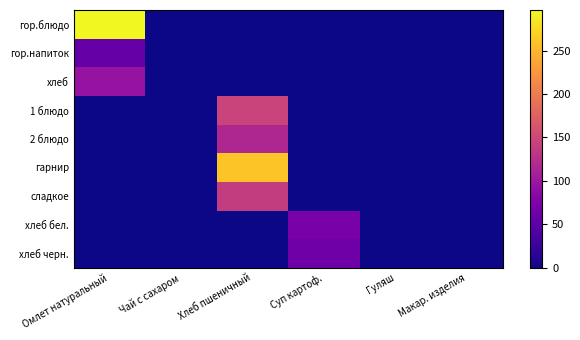

How many categories are shown in the chart?

6